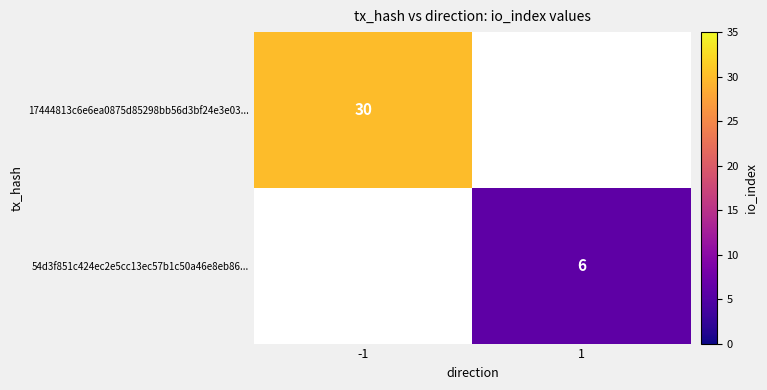

The value of 17444813c6e6ea0875d85298bb56d3bf24e3e03... at -1 is 40. True or false?

False